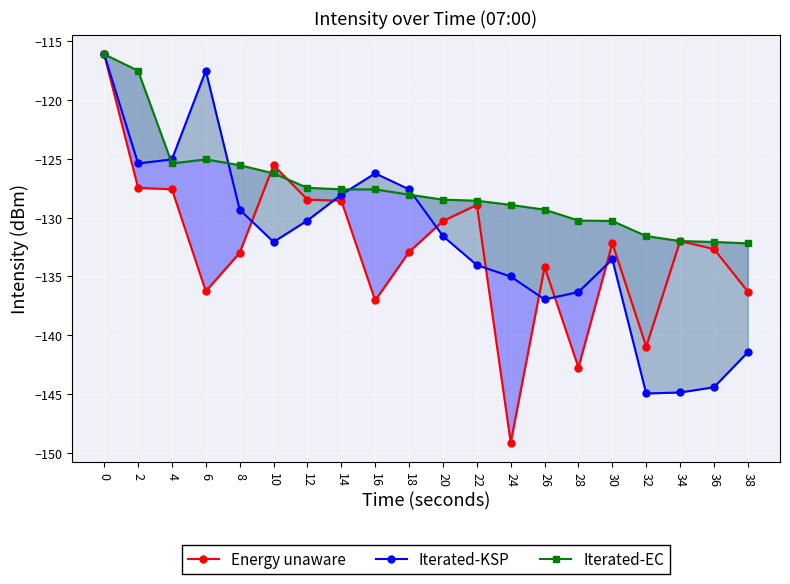

Which label corresponds to the smallest value in the chart?

24